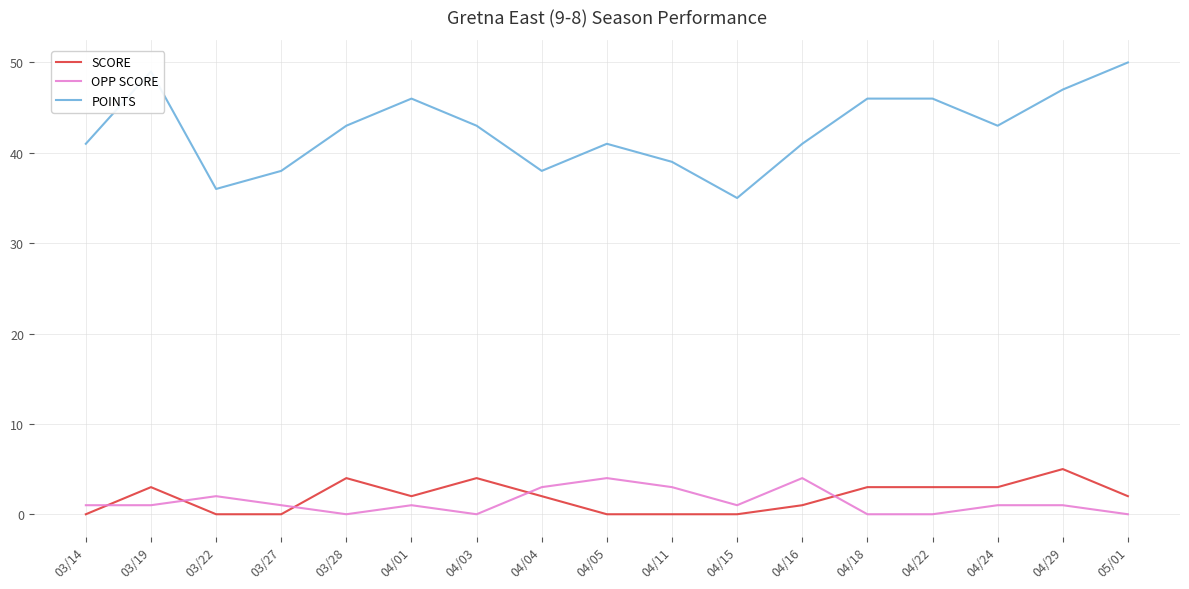

True or false: POINTS and OPP SCORE cross at least once.

False